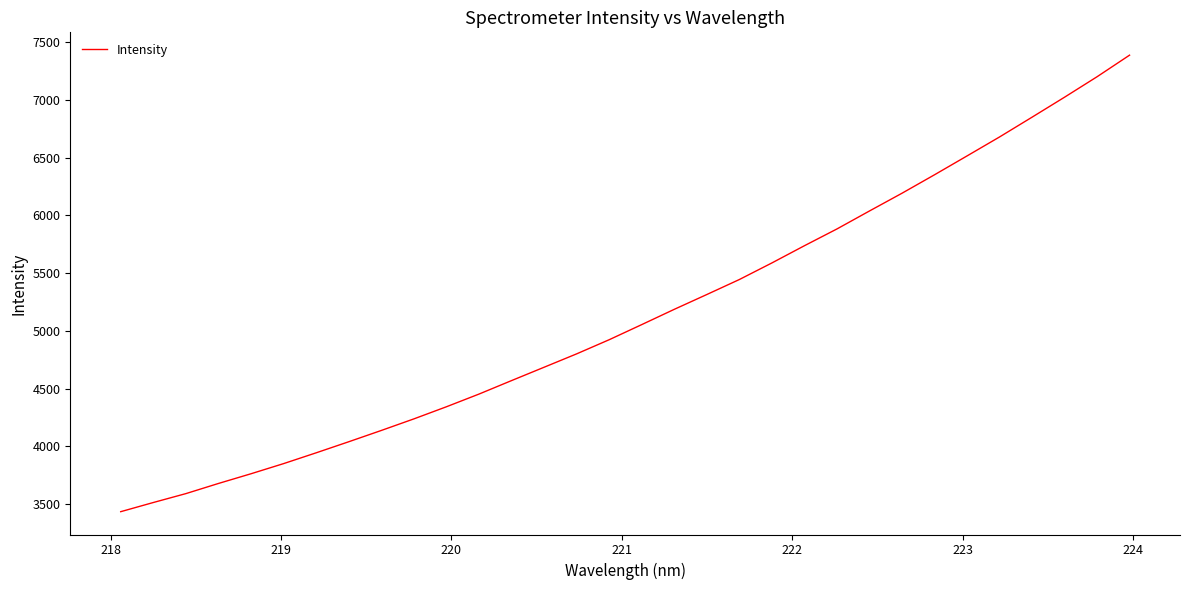

What is the average value?

5138.2